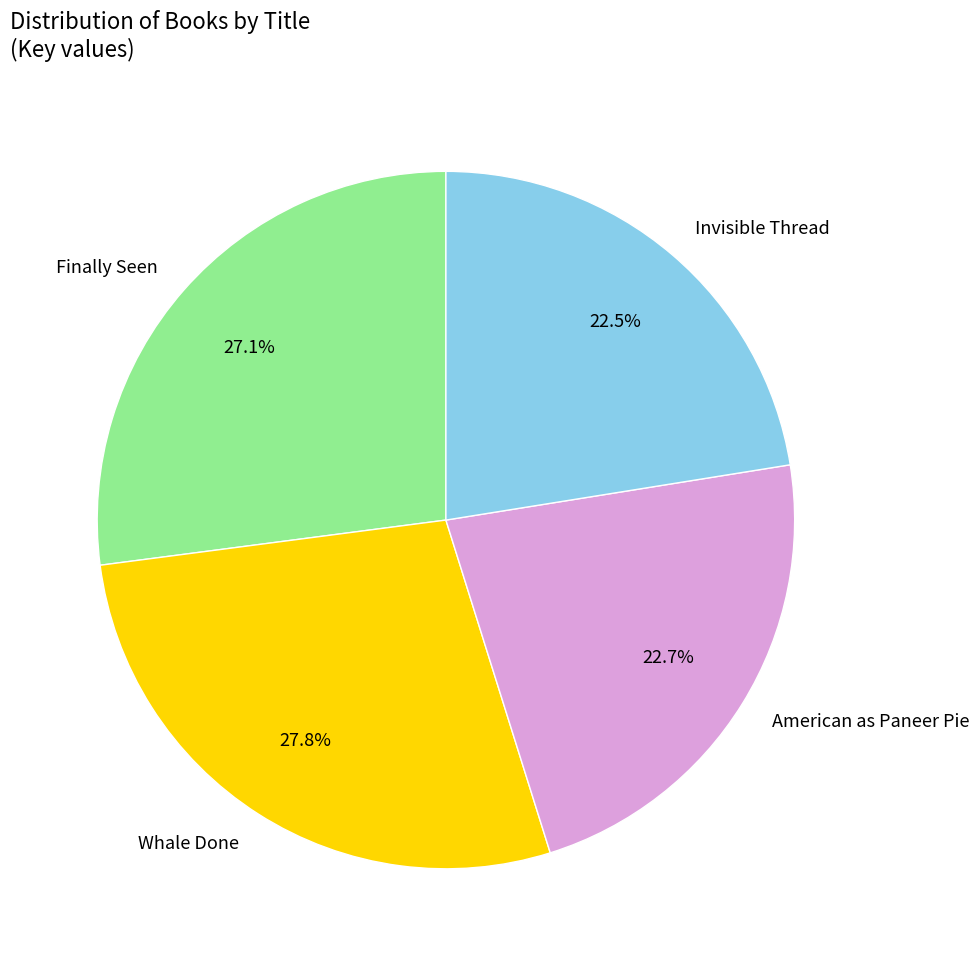

Is there a majority slice in this chart?

No